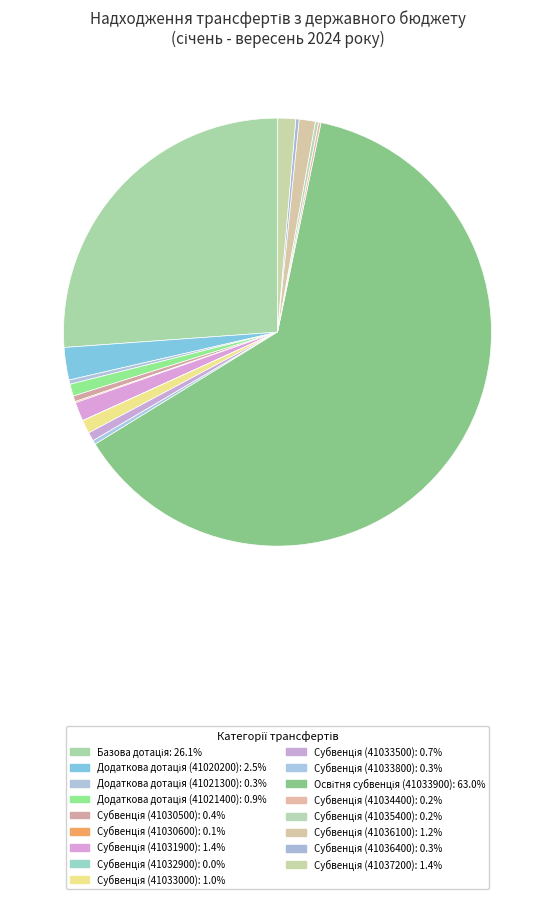

To the nearest percent, what is the difference between the Субвенція (41033800) and Субвенція (41031900) slice percentages?

1%